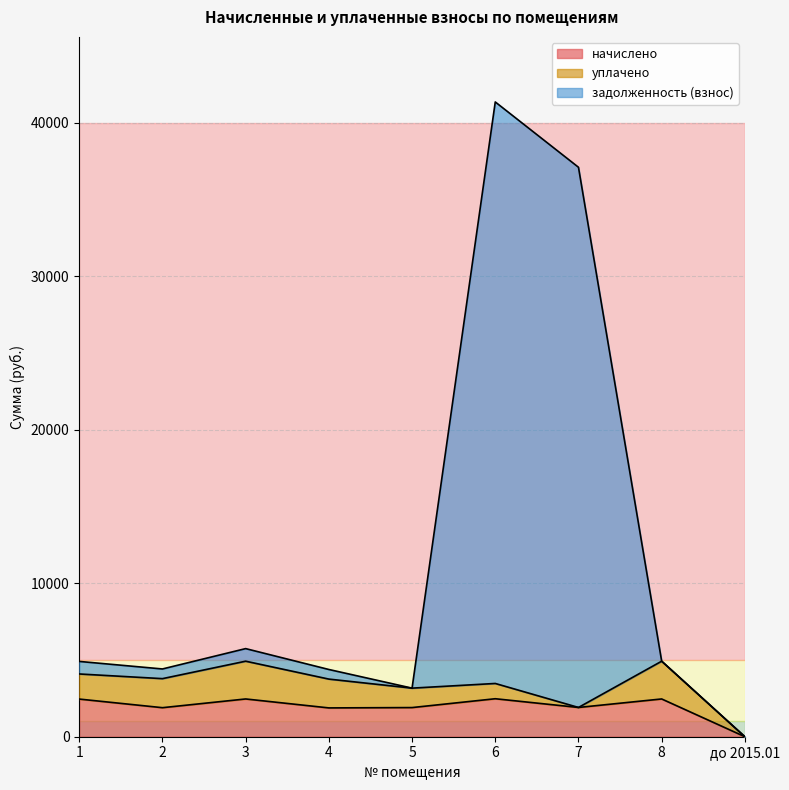

What is the value of the задолженность (взнос) point at the 7th from the left?

37094.1